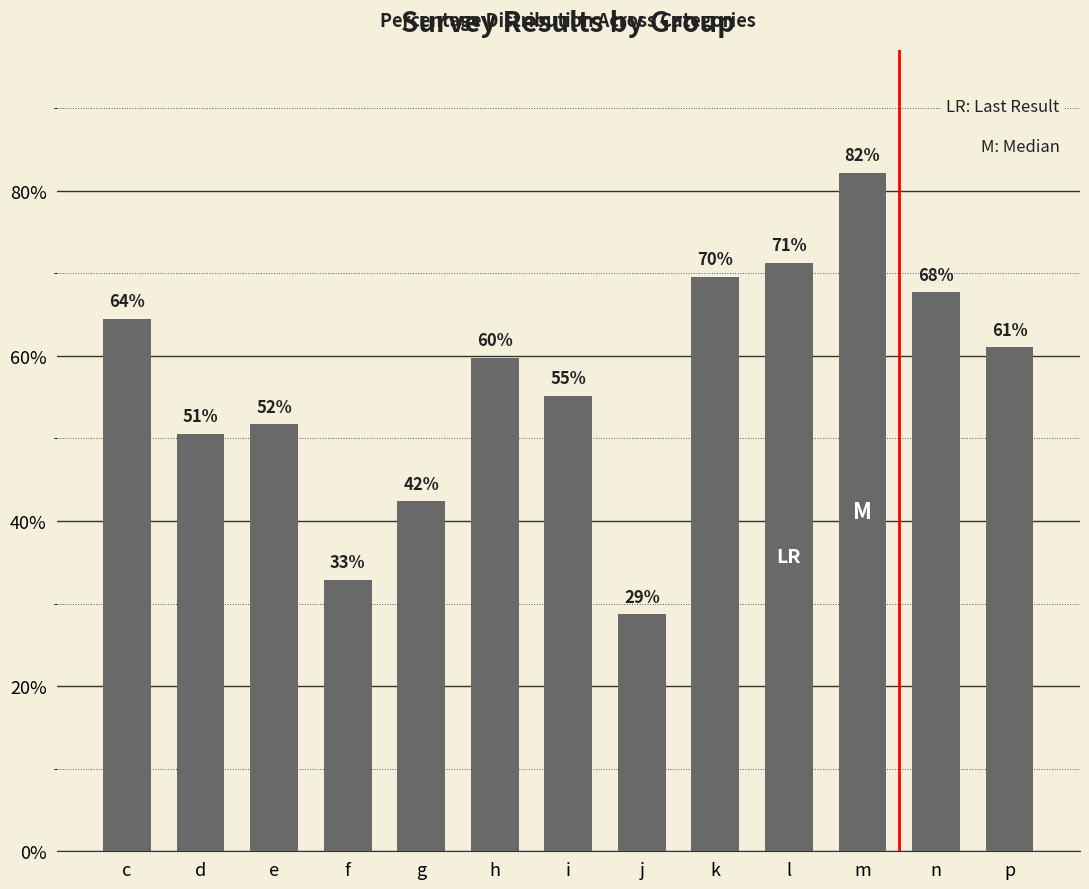

Which has a higher value, c or k?

k